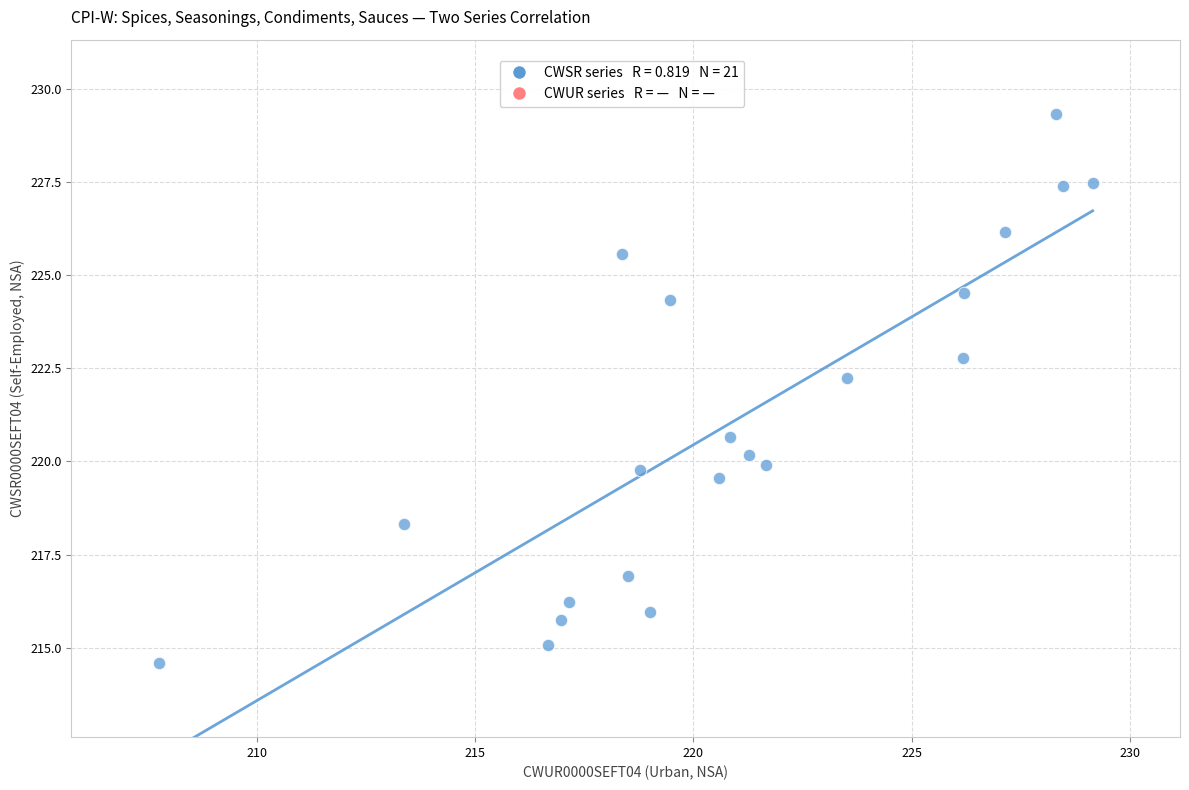

What is the range of Y values (max minus min)?

14.7